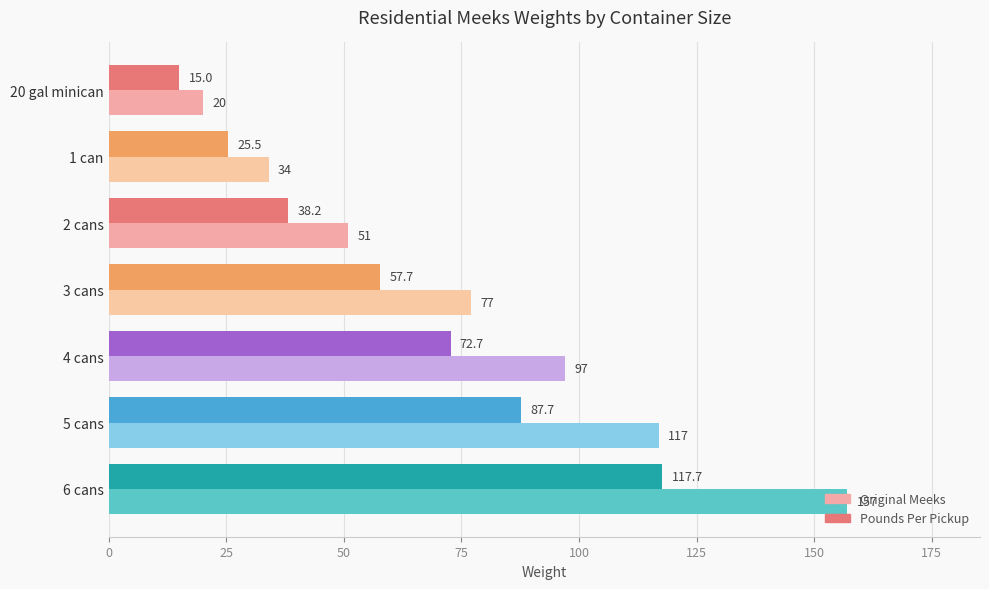

At which category is the sum across all series the highest?

6 cans